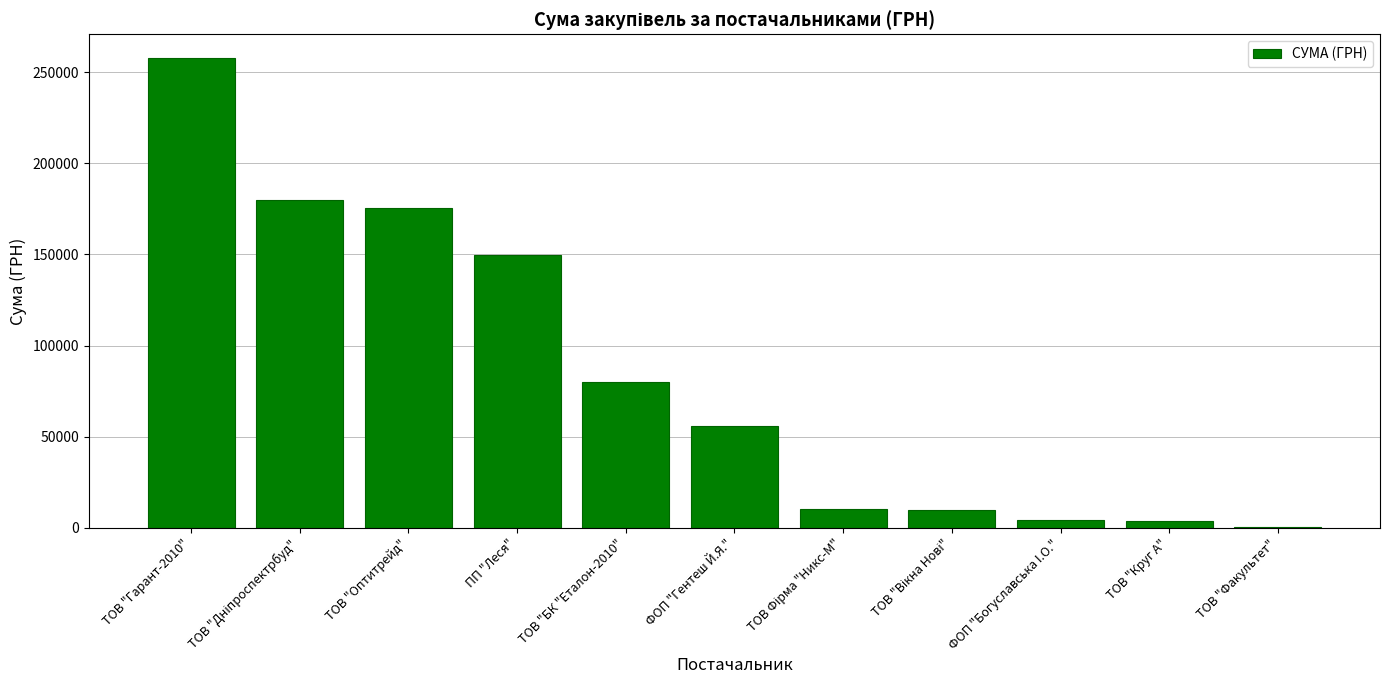

True or false: the data shows 149863.5 at ПП "Леся".

True